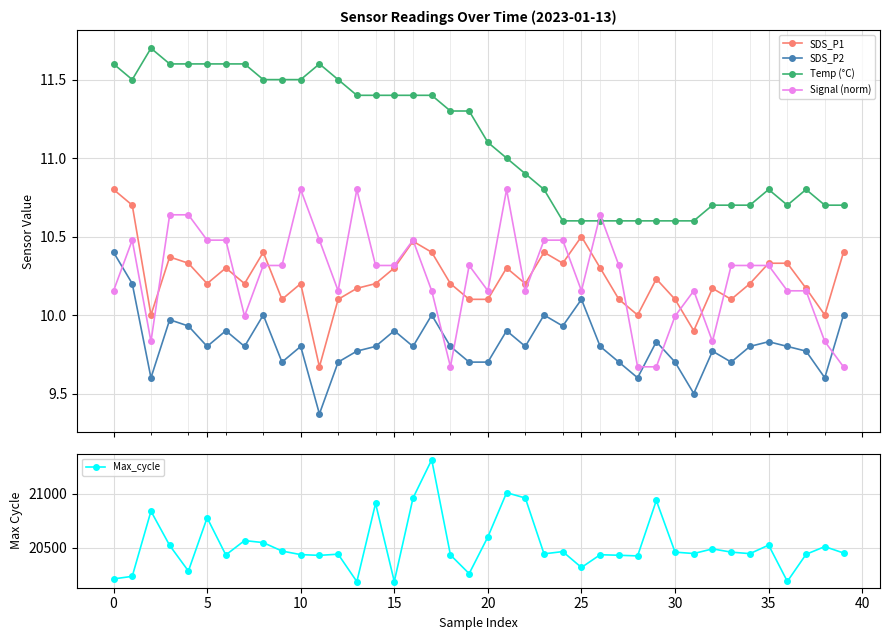

Reading right to left, list all the values displayed in this chart.

SDS_P1: 10.4	10.0	10.2	10.3	10.3	10.2	10.1	10.2	9.9	10.1	10.2	10.0	10.1	10.3	10.5	10.3	10.4	10.2	10.3	10.1	10.1	10.2	10.4	10.5	10.3	10.2	10.2	10.1	9.7	10.2	10.1	10.4	10.2	10.3	10.2	10.3	10.4	10.0	10.7	10.8
SDS_P2: 10.0	9.6	9.8	9.8	9.8	9.8	9.7	9.8	9.5	9.7	9.8	9.6	9.7	9.8	10.1	9.9	10.0	9.8	9.9	9.7	9.7	9.8	10.0	9.8	9.9	9.8	9.8	9.7	9.4	9.8	9.7	10.0	9.8	9.9	9.8	9.9	10.0	9.6	10.2	10.4
Temp (°C): 10.7	10.7	10.8	10.7	10.8	10.7	10.7	10.7	10.6	10.6	10.6	10.6	10.6	10.6	10.6	10.6	10.8	10.9	11.0	11.1	11.3	11.3	11.4	11.4	11.4	11.4	11.4	11.5	11.6	11.5	11.5	11.5	11.6	11.6	11.6	11.6	11.6	11.7	11.5	11.6
Signal (norm): 9.7	9.8	10.2	10.2	10.3	10.3	10.3	9.8	10.2	10.0	9.7	9.7	10.3	10.6	10.2	10.5	10.5	10.2	10.8	10.2	10.3	9.7	10.2	10.5	10.3	10.3	10.8	10.2	10.5	10.8	10.3	10.3	10.0	10.5	10.5	10.6	10.6	9.8	10.5	10.2
Max_cycle: 20452.0	20511.0	20440.0	20189.0	20525.0	20446.0	20460.0	20490.0	20447.0	20460.0	20938.0	20425.0	20431.0	20436.0	20318.0	20465.0	20444.0	20961.0	21010.0	20601.0	20261.0	20434.0	21315.0	20960.0	20188.0	20911.0	20187.0	20441.0	20430.0	20437.0	20470.0	20548.0	20567.0	20434.0	20778.0	20285.0	20522.0	20839.0	20236.0	20212.0